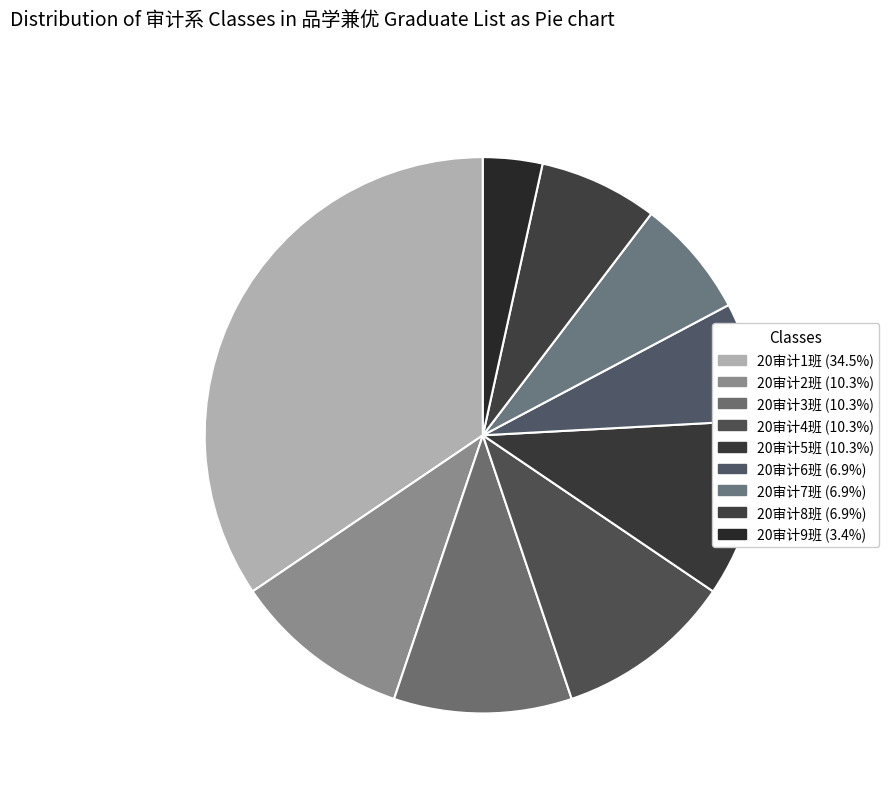

How many slices are in this pie chart?

9